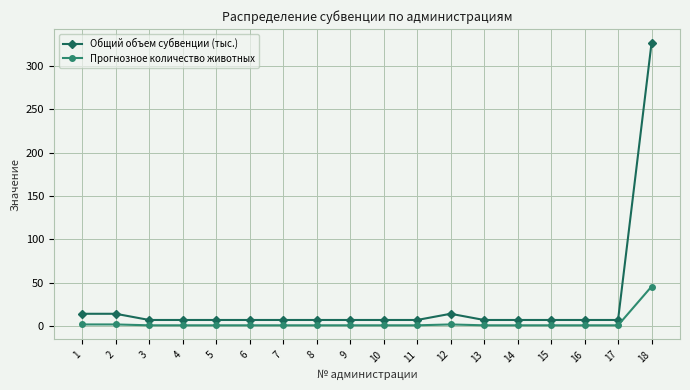

Is it true that Прогнозное количество животных equals 1.0 at 10?

True